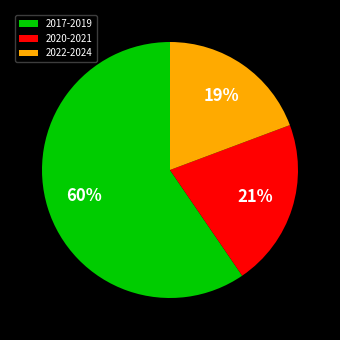

Is it true that 2017-2019 is 47% of the pie?

False